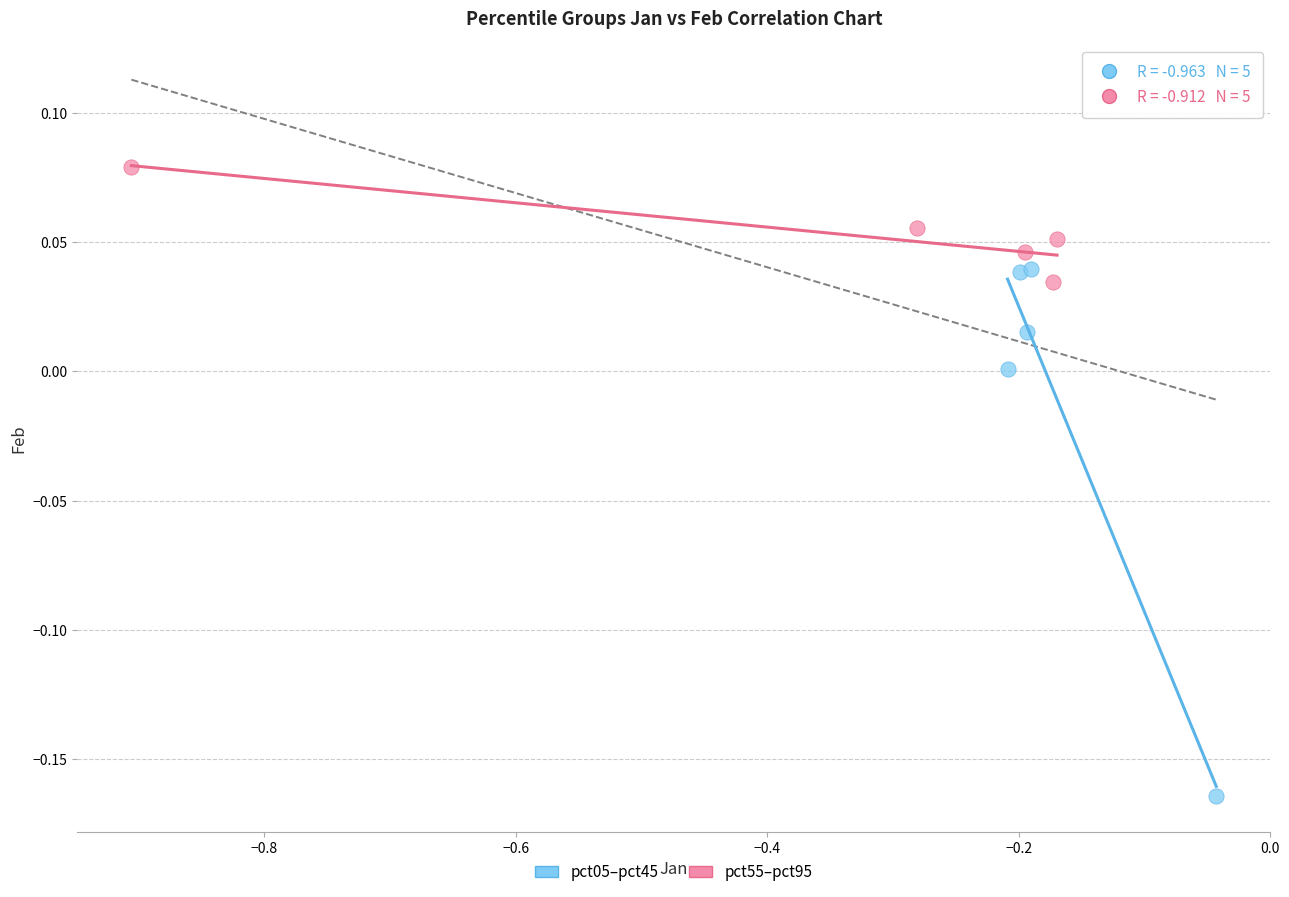

Which series contains the lowest Y value?

pct05–pct45